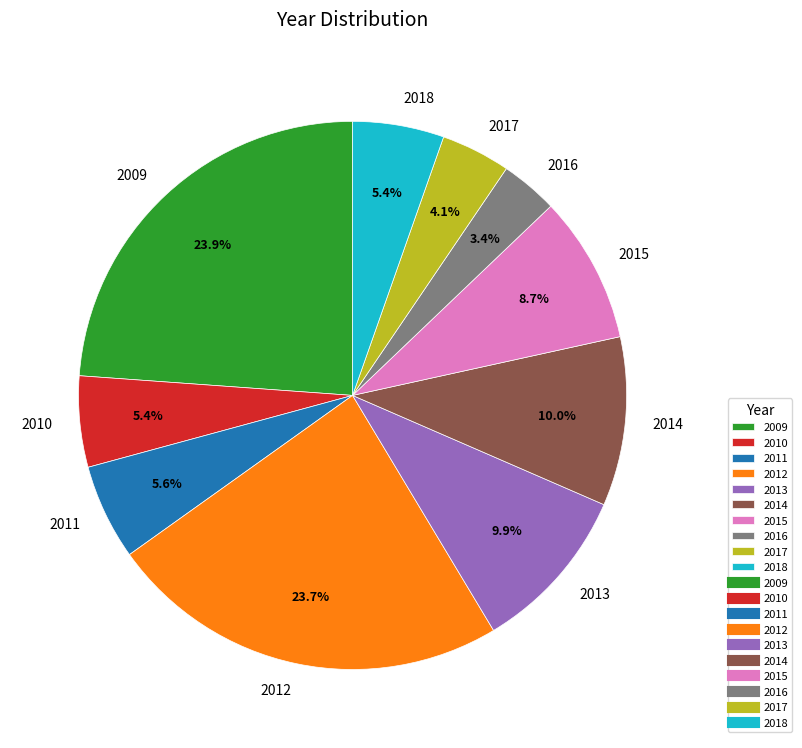

Is it true that 2012 is 30% of the pie?

False